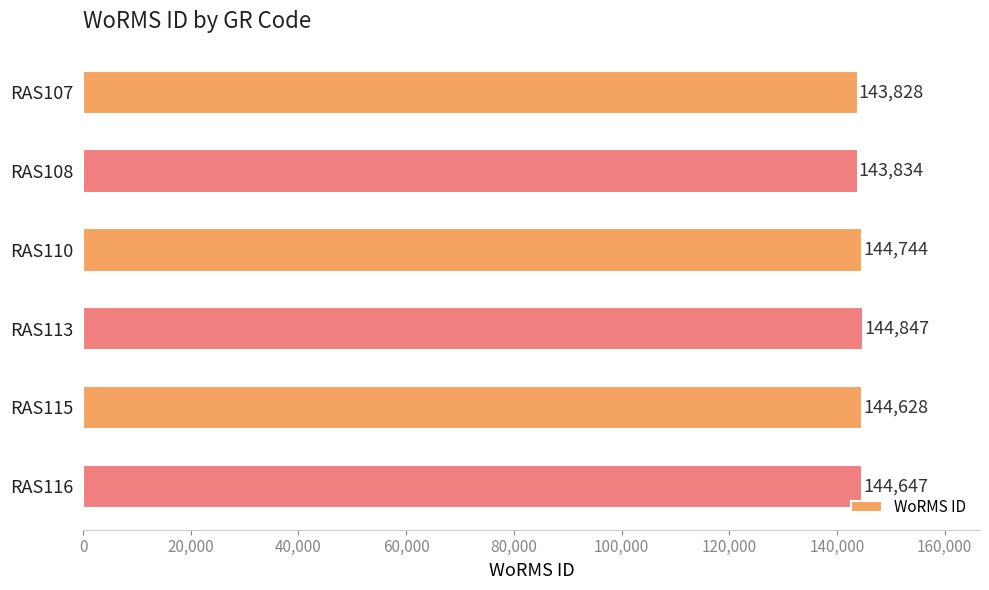

What is the value of the 3rd bar from the top?

144744